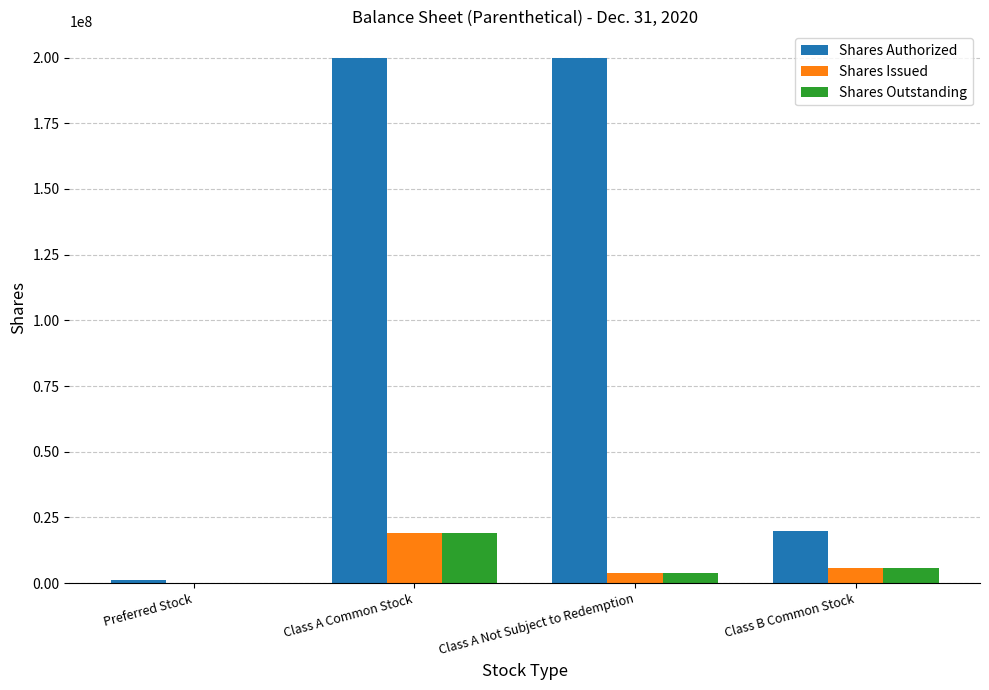

What is the sum of the Shares Issued values at Class A Common Stock and Class B Common Stock?

25039109